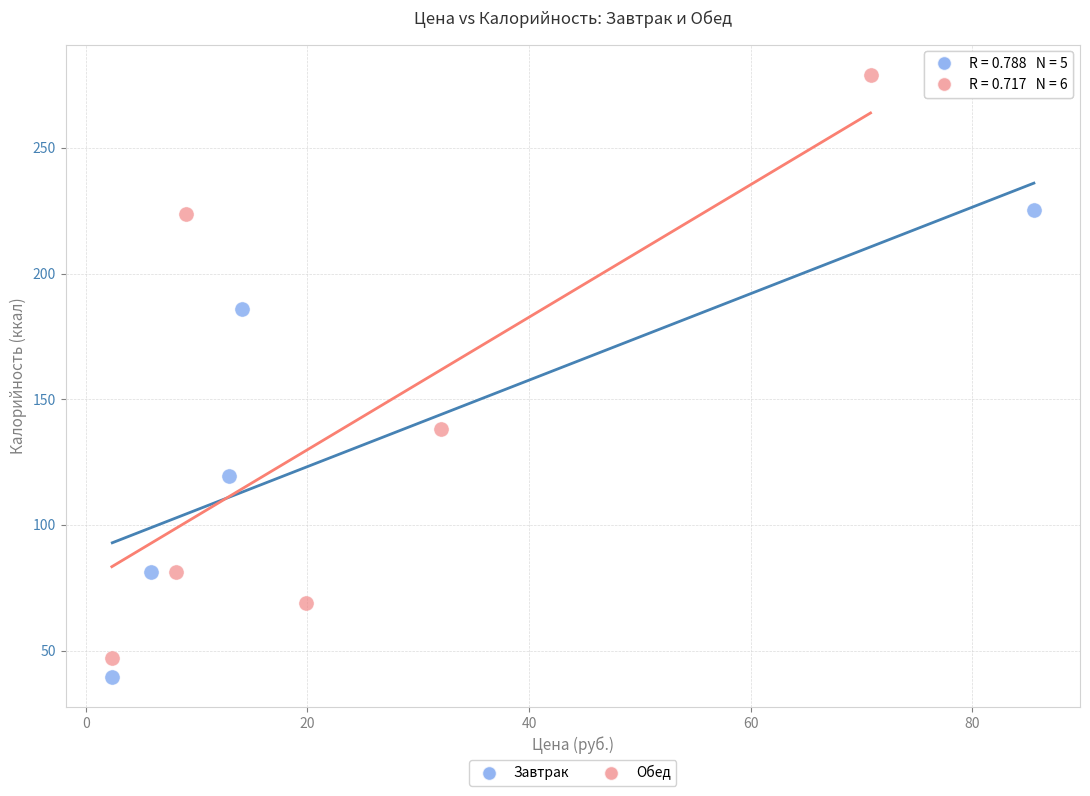

Which series has the largest Y range (max minus min)?

Обед